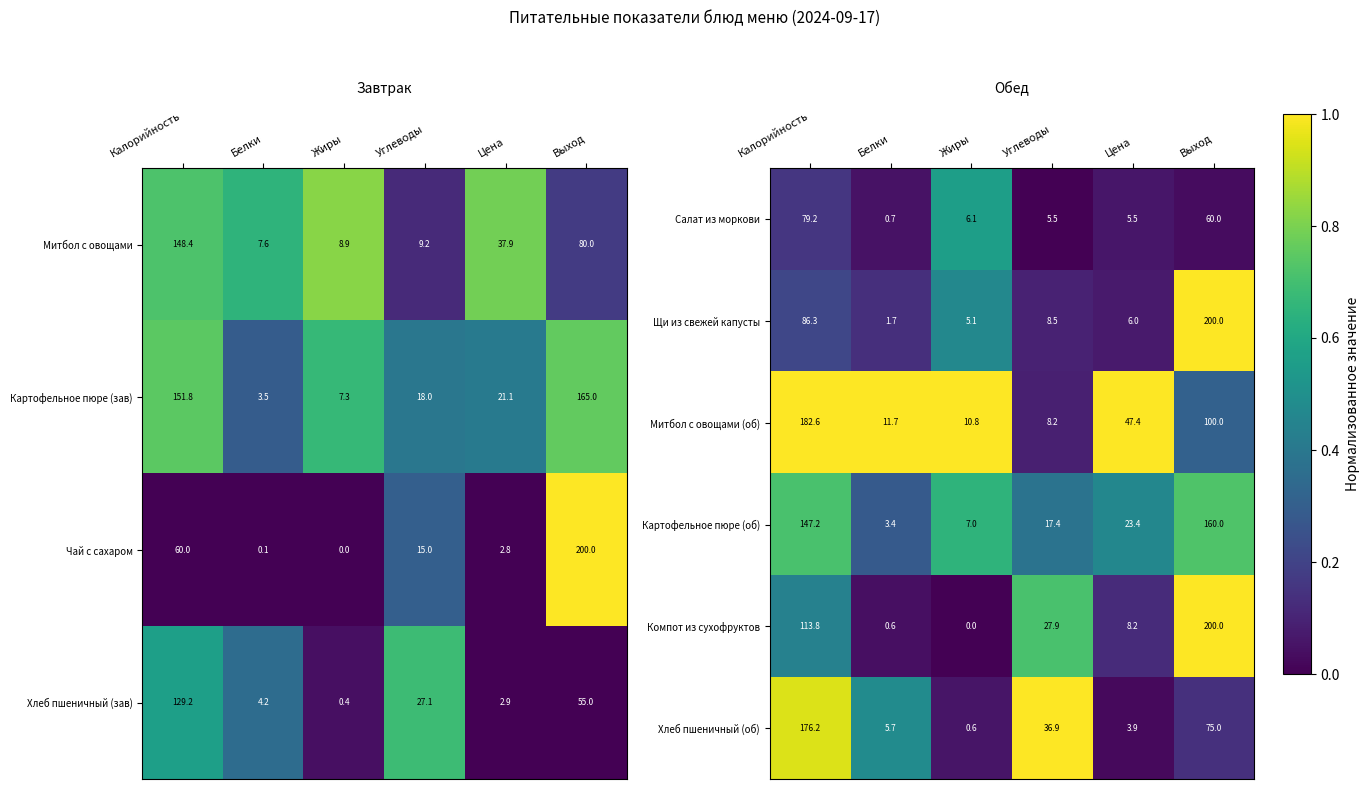

What is the greatest value displayed?

1.0